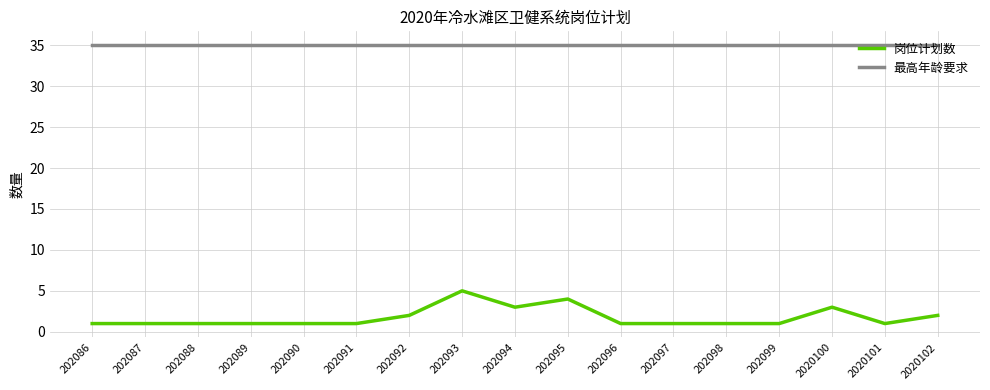

Reading left to right, transcribe all the data shown in this chart.

岗位计划数: 1	1	1	1	1	1	2	5	3	4	1	1	1	1	3	1	2
最高年龄要求: 35	35	35	35	35	35	35	35	35	35	35	35	35	35	35	35	35